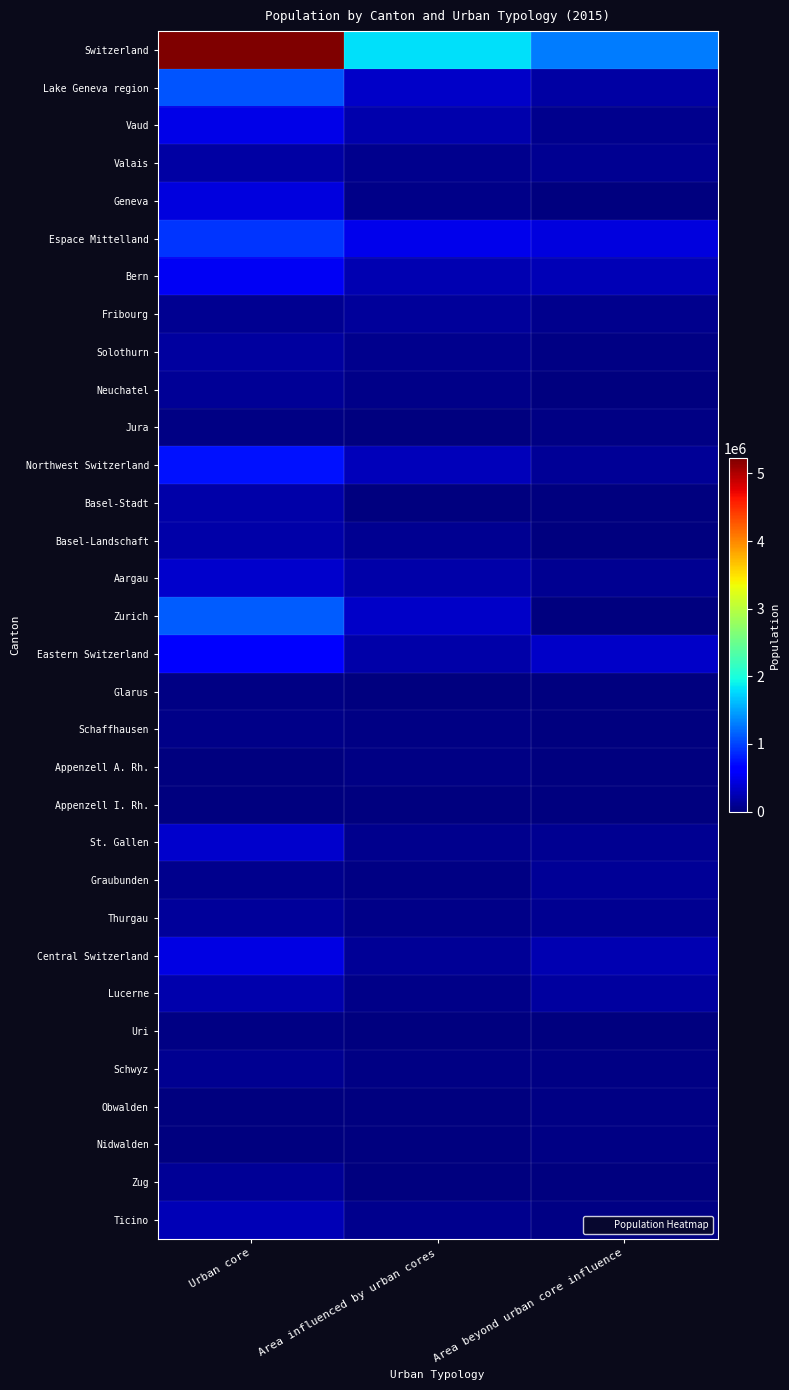

Reading right to left, what are all the values shown in this chart?

Switzerland: Area beyond urban core influence=1290383	Area influenced by urban cores=1812583	Urban core=5224160
Lake Geneva region: Area beyond urban core influence=163369	Area influenced by urban cores=335853	Urban core=1094617
Vaud: Area beyond urban core influence=80411	Area influenced by urban cores=213338	Urban core=479658
Valais: Area beyond urban core influence=82958	Area influenced by urban cores=79551	Urban core=173187
Geneva: Area beyond urban core influence=0	Area influenced by urban cores=42964	Urban core=441772
Espace Mittelland: Area beyond urban core influence=429689	Area influenced by urban cores=490336	Urban core=922226
Bern: Area beyond urban core influence=260062	Area influenced by urban cores=225656	Urban core=531765
Fribourg: Area beyond urban core influence=80235	Area influenced by urban cores=126895	Urban core=100331
Solothurn: Area beyond urban core influence=36951	Area influenced by urban cores=68851	Urban core=160616
Neuchatel: Area beyond urban core influence=18343	Area influenced by urban cores=55172	Urban core=104592
Jura: Area beyond urban core influence=34098	Area influenced by urban cores=13762	Urban core=24922
Northwest Switzerland: Area beyond urban core influence=104455	Area influenced by urban cores=283308	Urban core=740960
Basel-Stadt: Area beyond urban core influence=0	Area influenced by urban cores=0	Urban core=191817
Basel-Landschaft: Area beyond urban core influence=7033	Area influenced by urban cores=83710	Urban core=192488
Aargau: Area beyond urban core influence=97422	Area influenced by urban cores=199598	Urban core=356655
Zurich: Area beyond urban core influence=10040	Area influenced by urban cores=326788	Urban core=1129596
Eastern Switzerland: Area beyond urban core influence=330296	Area influenced by urban cores=195400	Urban core=627789
Glarus: Area beyond urban core influence=9661	Area influenced by urban cores=0	Urban core=30367
Schaffhausen: Area beyond urban core influence=8043	Area influenced by urban cores=25529	Urban core=46264
Appenzell A. Rh.: Area beyond urban core influence=12712	Area influenced by urban cores=26110	Urban core=15721
Appenzell I. Rh.: Area beyond urban core influence=15974	Area influenced by urban cores=0	Urban core=0
St. Gallen: Area beyond urban core influence=87155	Area influenced by urban cores=64874	Urban core=347036
Graubunden: Area beyond urban core influence=109025	Area influenced by urban cores=23551	Urban core=64034
Thurgau: Area beyond urban core influence=87726	Area influenced by urban cores=55336	Urban core=124367
Central Switzerland: Area beyond urban core influence=224495	Area influenced by urban cores=102336	Urban core=463627
Lucerne: Area beyond urban core influence=144533	Area influenced by urban cores=44133	Urban core=210096
Uri: Area beyond urban core influence=4239	Area influenced by urban cores=9901	Urban core=21833
Schwyz: Area beyond urban core influence=27874	Area influenced by urban cores=32480	Urban core=93739
Obwalden: Area beyond urban core influence=26847	Area influenced by urban cores=0	Urban core=10229
Nidwalden: Area beyond urban core influence=21002	Area influenced by urban cores=5645	Urban core=15773
Zug: Area beyond urban core influence=0	Area influenced by urban cores=10177	Urban core=111957
Ticino: Area beyond urban core influence=28039	Area influenced by urban cores=78562	Urban core=245345